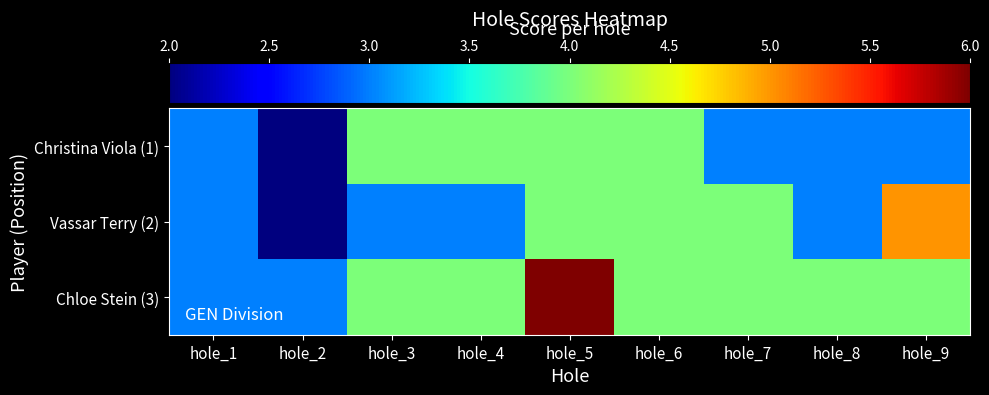

Rank the series by their average value, from lowest to highest.

Christina Viola (1), Vassar Terry (2), Chloe Stein (3)